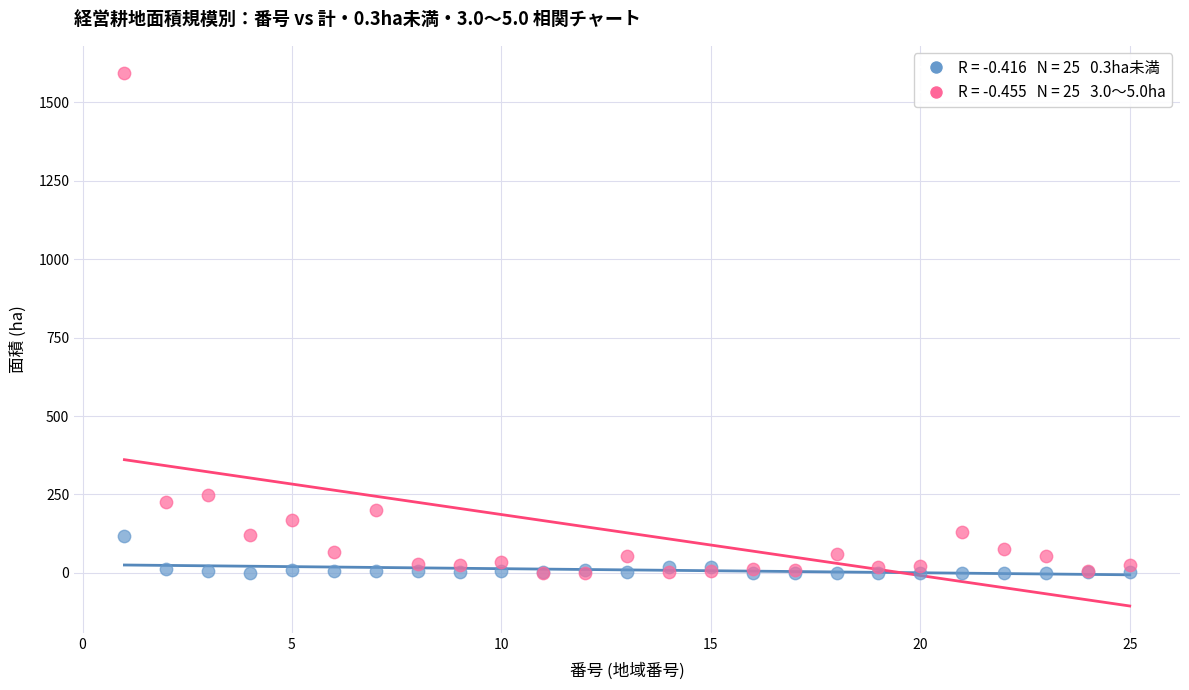

Across all series, what Y value is closest to 797?

248